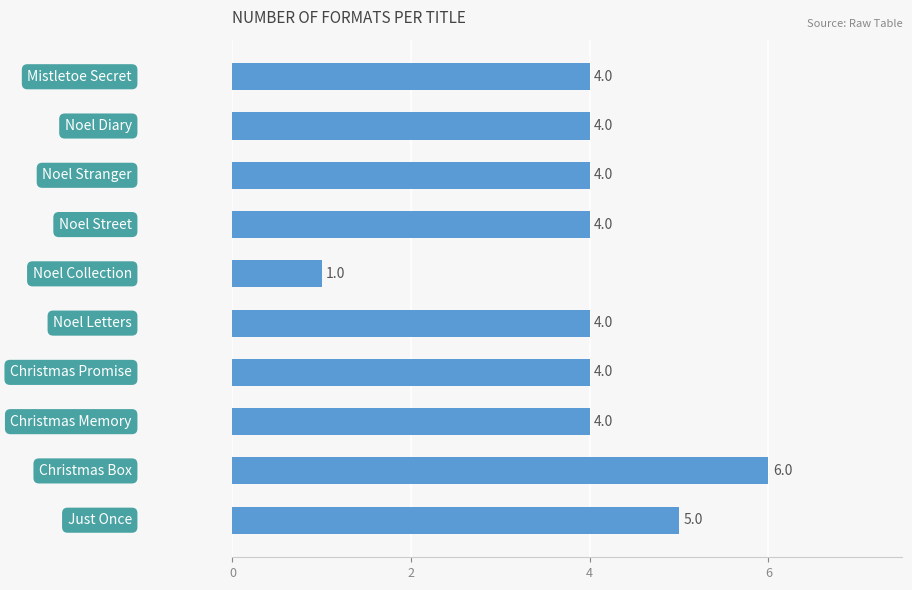

How many values are between 4 and 5?

8